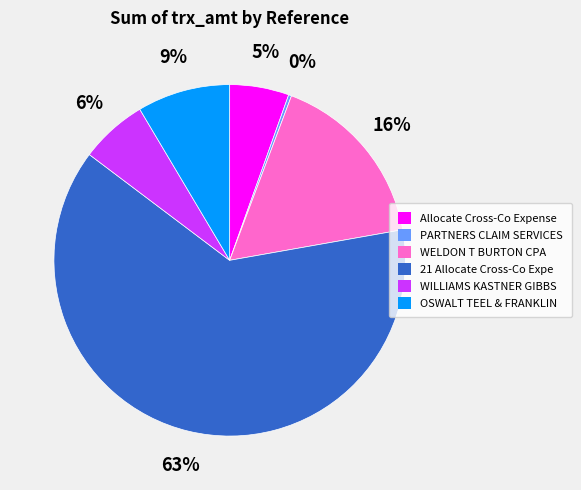

Which category has the biggest portion of the pie?

21 Allocate Cross-Co Expe